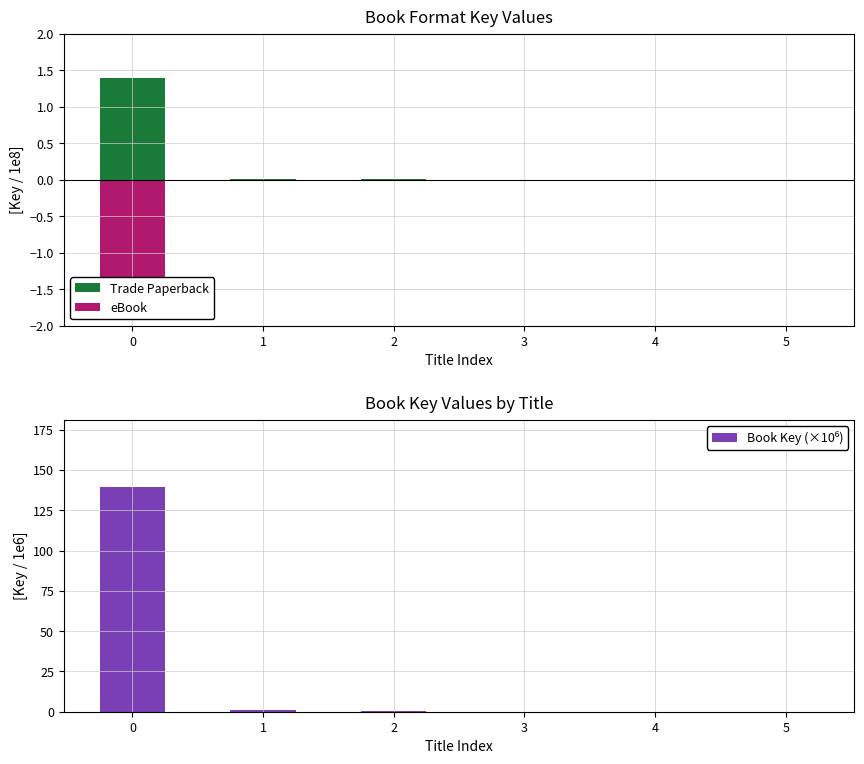

The value of eBook at 5 is -0.0. True or false?

True